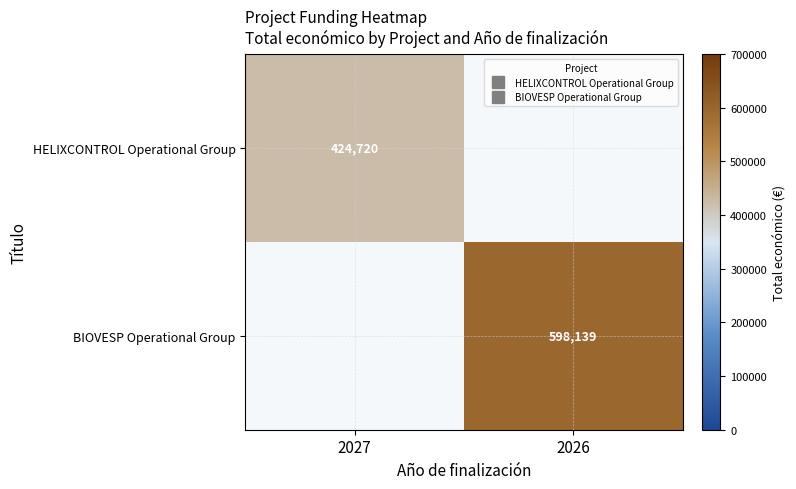

What is the difference between the maximum and minimum values in the BIOVESP Operational Group series?

598139